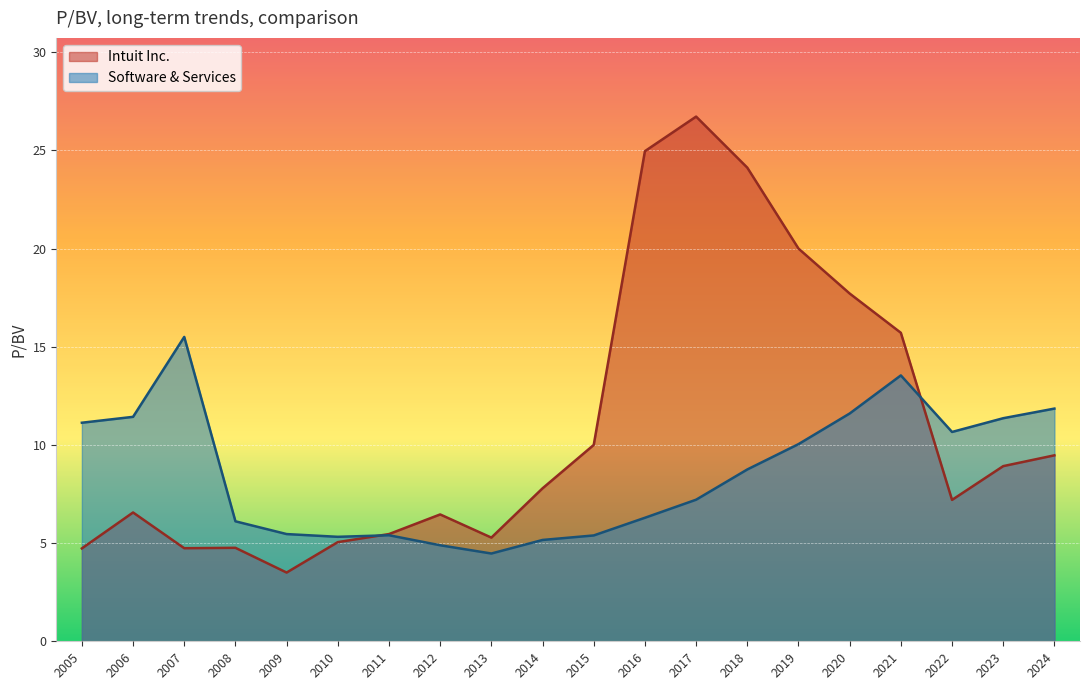

The value of Software & Services at 2012 is 6.7. True or false?

False